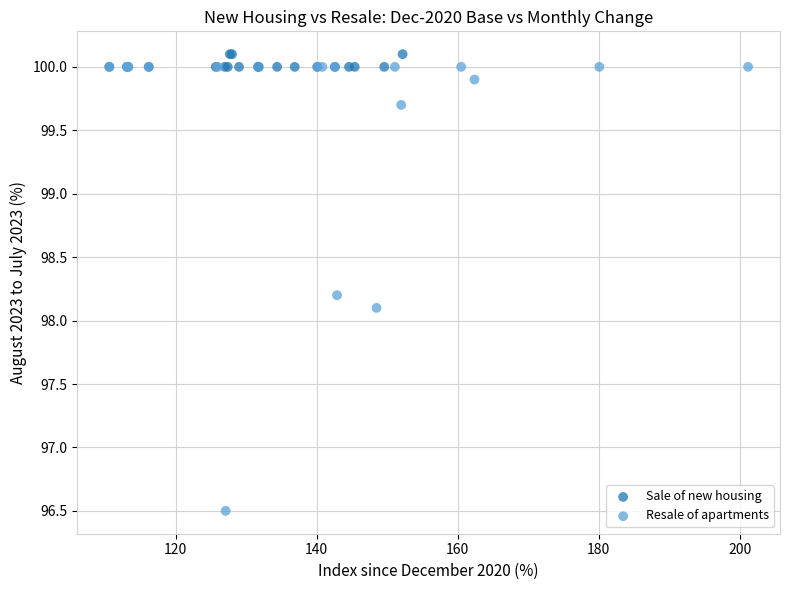

Which series has the widest spread of Y values?

Resale of apartments